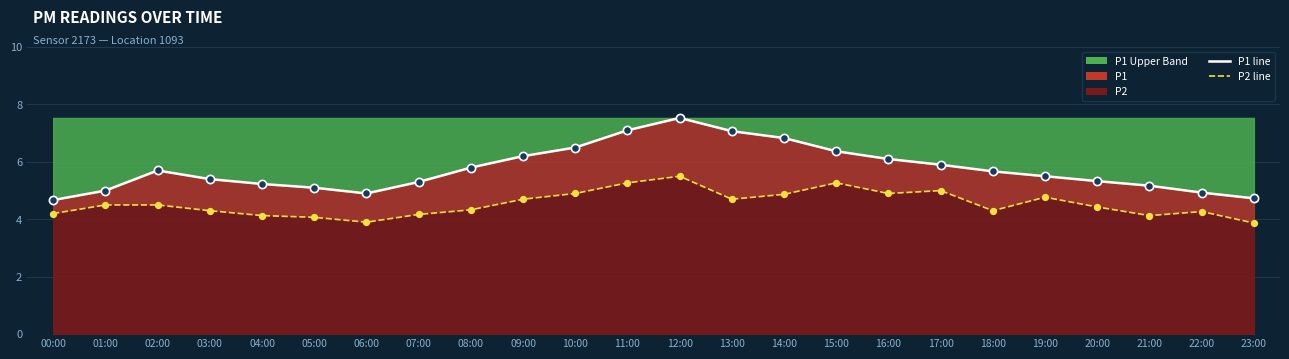

Which series reaches the maximum Y coordinate?

P1 line